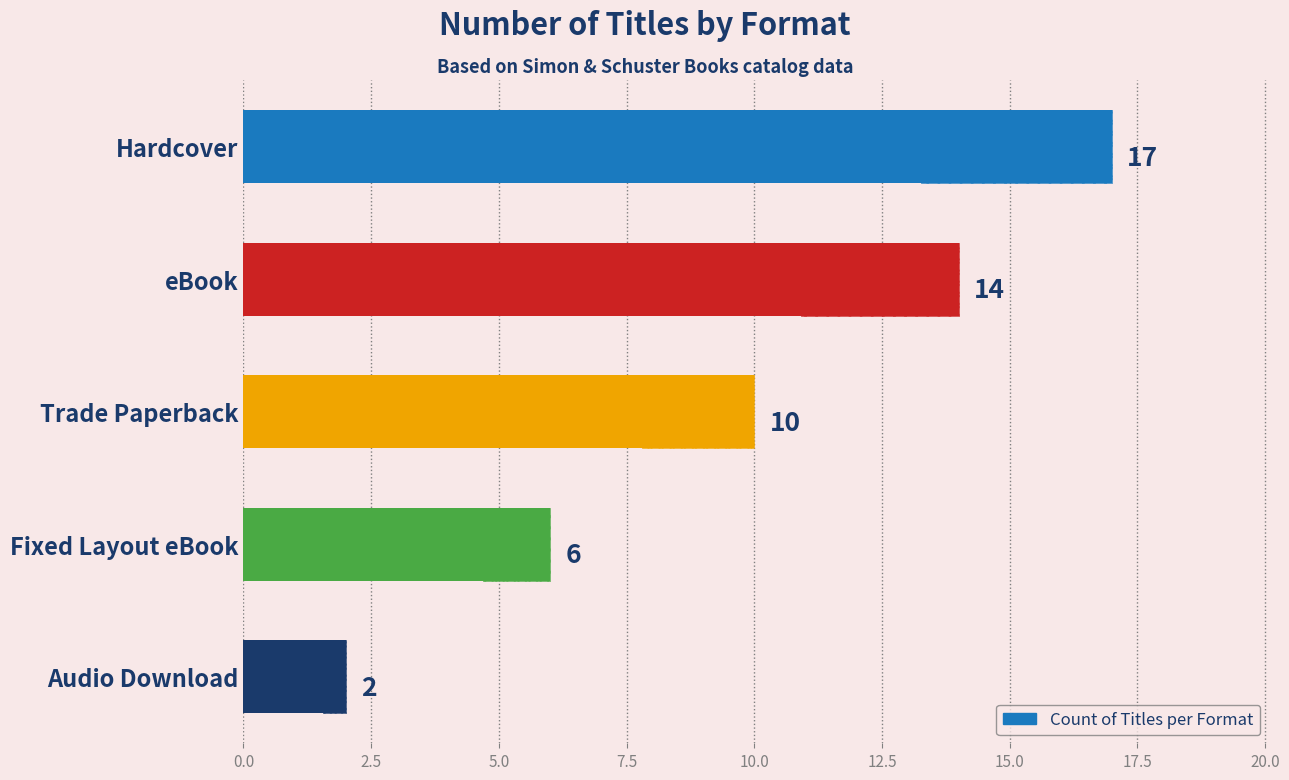

What is the minimum value shown in the chart?

2